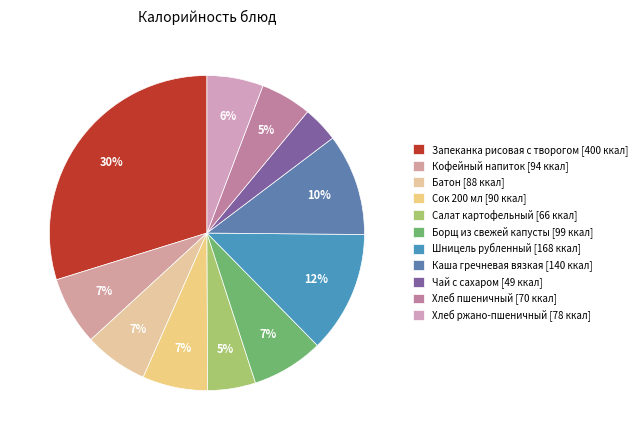

Which category has the smallest portion of the pie?

Чай с сахаром